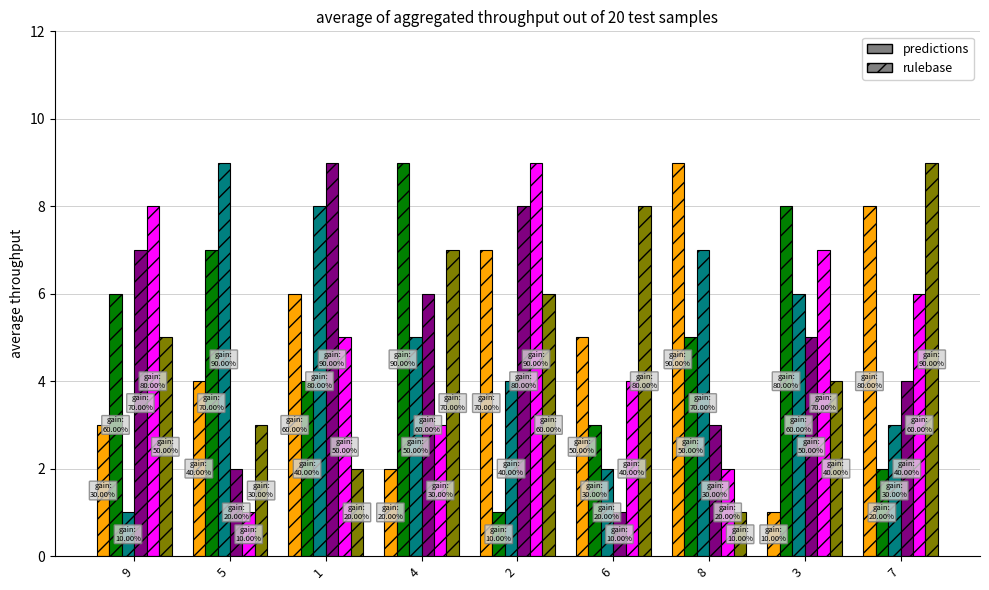

At which category is the sum across all series the highest?

2